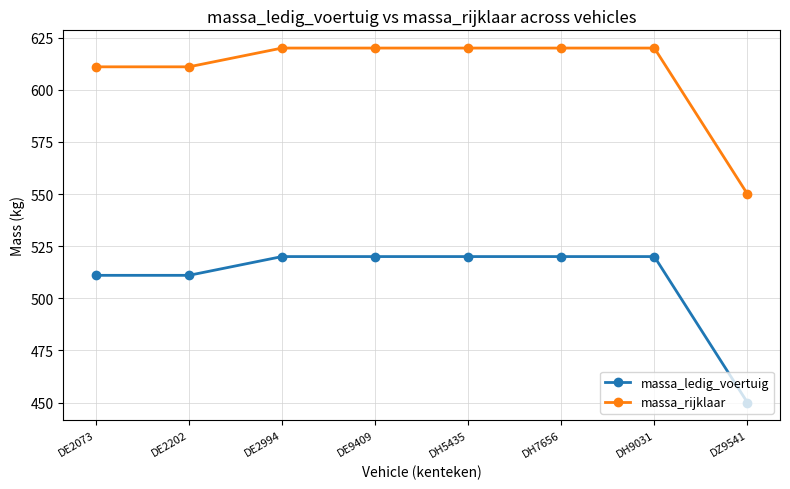

The massa_ledig_voertuig series shows 333 at DE2994. True or false?

False